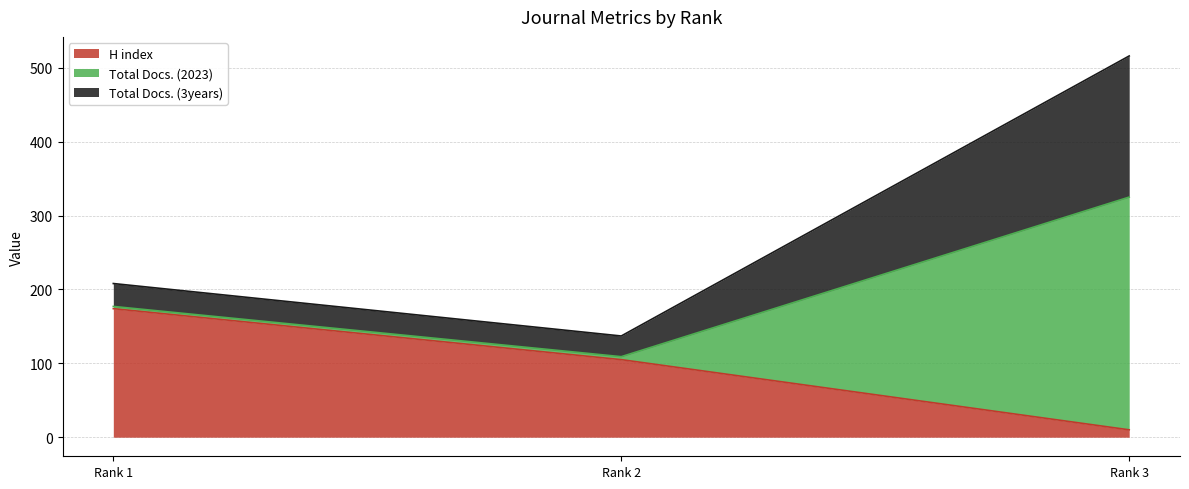

Which category has the highest value in the H index series?

Rank 1